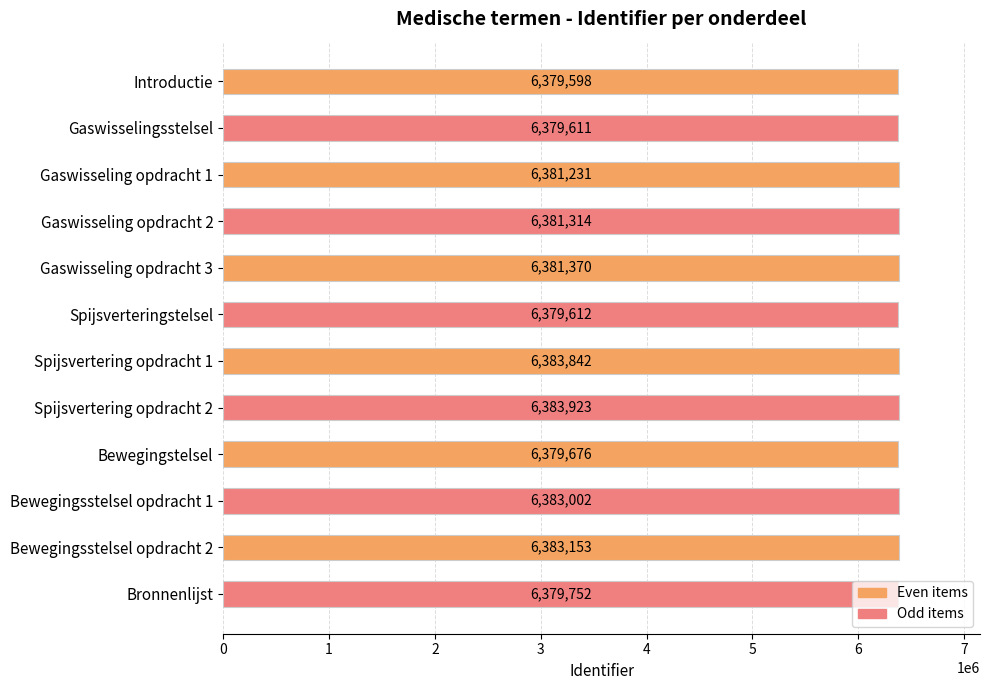

Rank the categories by value from lowest to highest.

Introductie, Gaswisselingsstelsel, Spijsverteringstelsel, Bewegingstelsel, Bronnenlijst, Gaswisseling opdracht 1, Gaswisseling opdracht 2, Gaswisseling opdracht 3, Bewegingsstelsel opdracht 1, Bewegingsstelsel opdracht 2, Spijsvertering opdracht 1, Spijsvertering opdracht 2